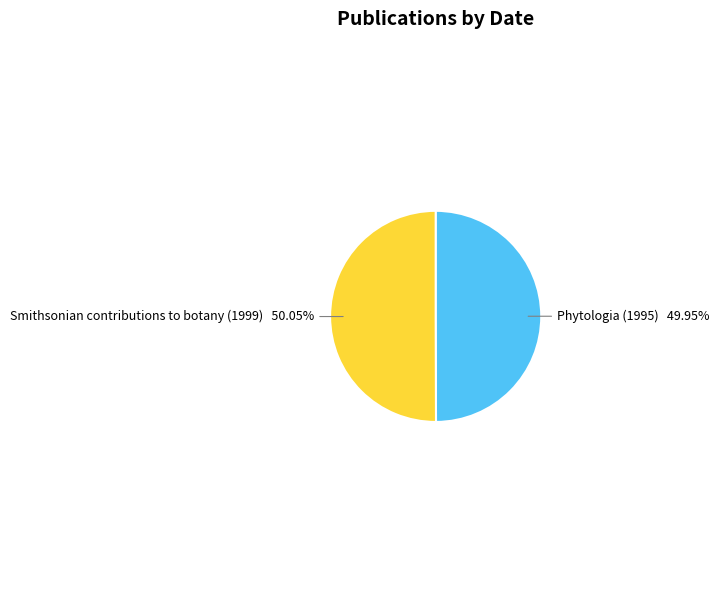

Is there a majority slice in this chart?

Yes